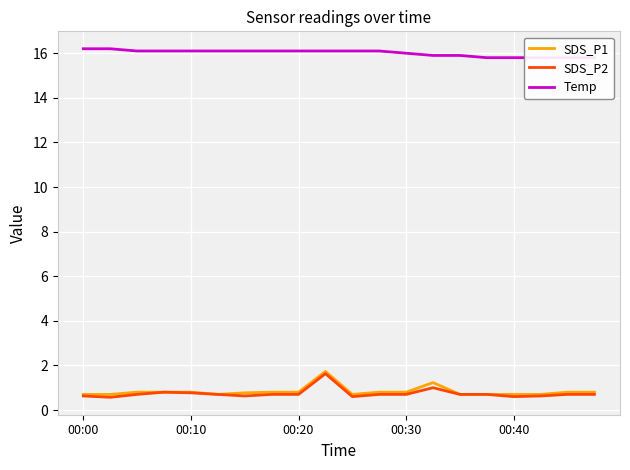

Which series has the largest range (max minus min)?

SDS_P2